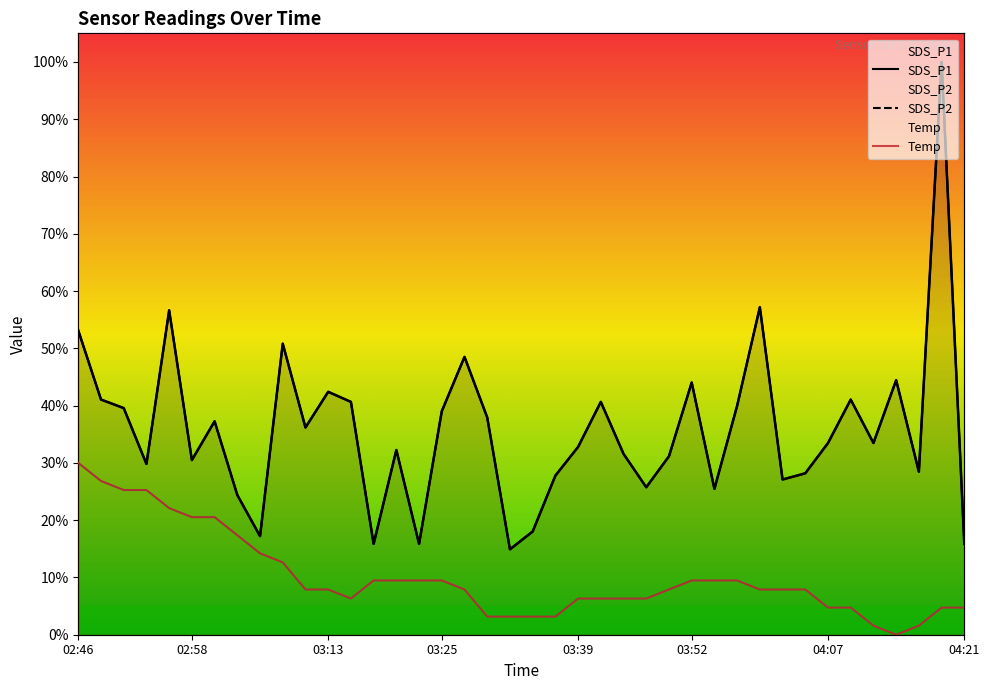

How many data points in SDS_P2 are above 691?

20